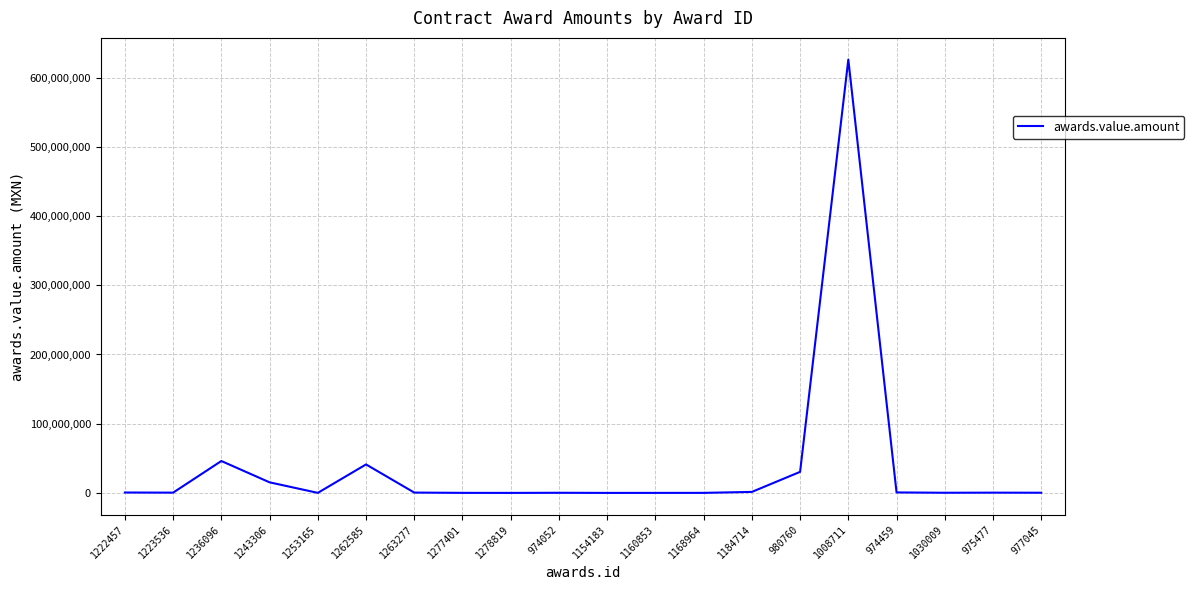

What is the approximate value at 1154183?

122100.0